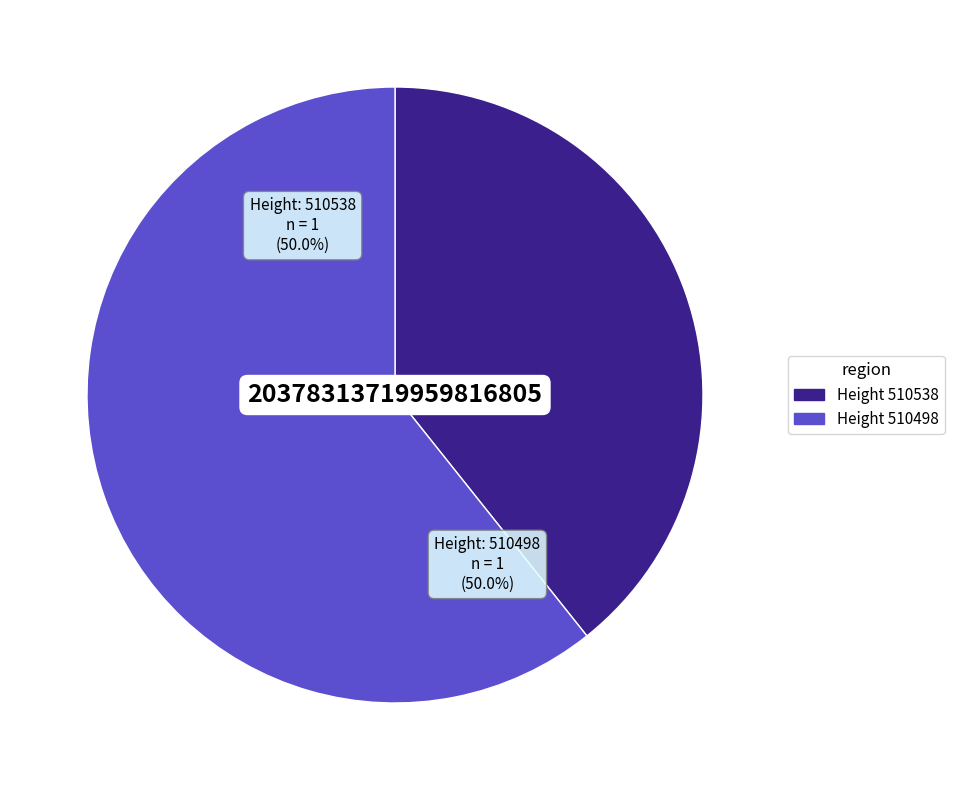

Count the number of slices in the pie.

2